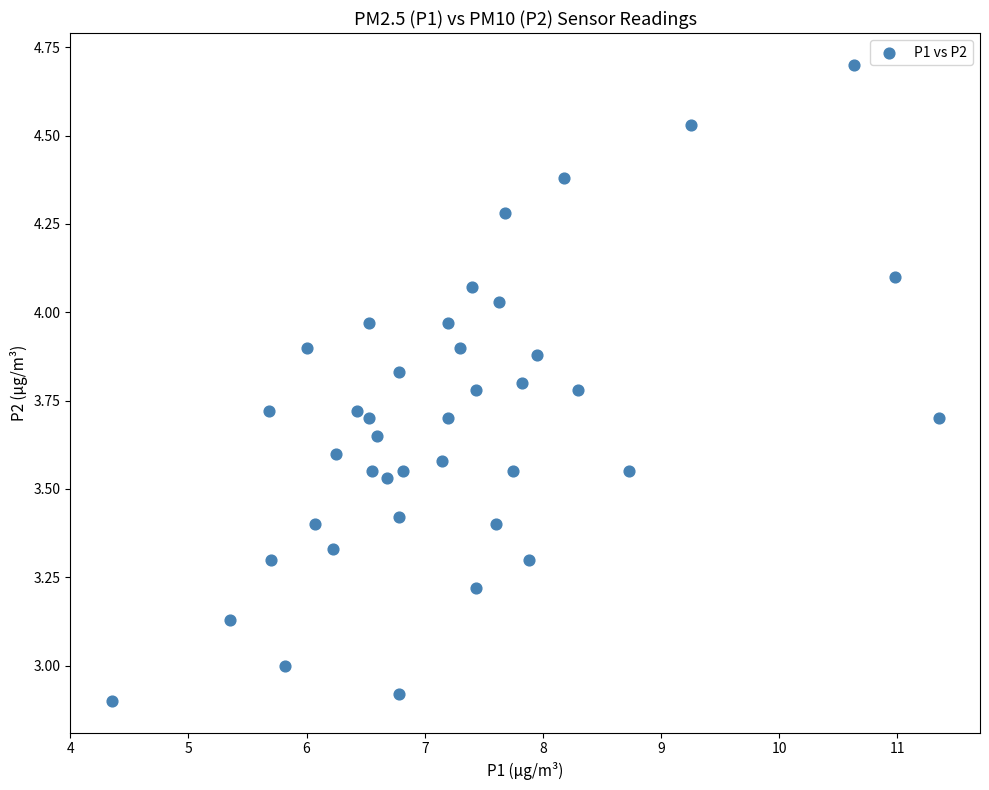

What is the range of X values (max minus min)?

7.0